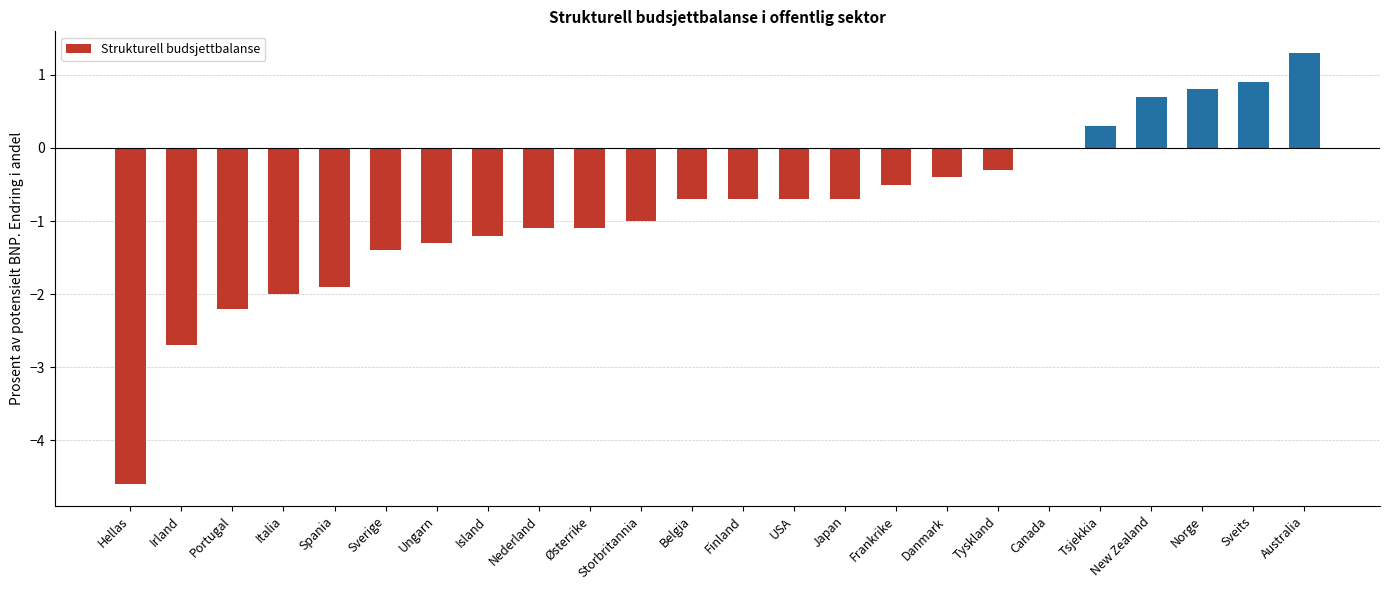

What is the greatest value displayed?

1.3